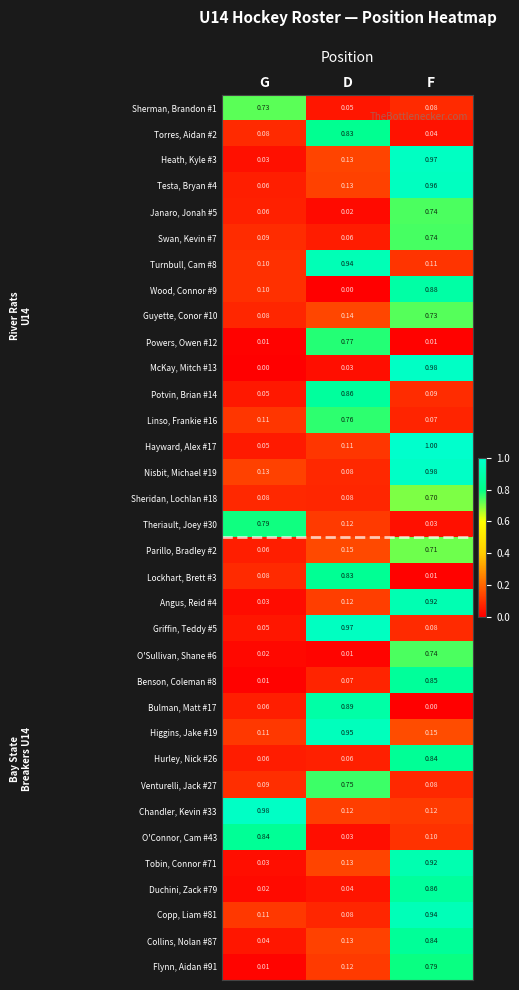

At which category is the sum across all series the highest?

F